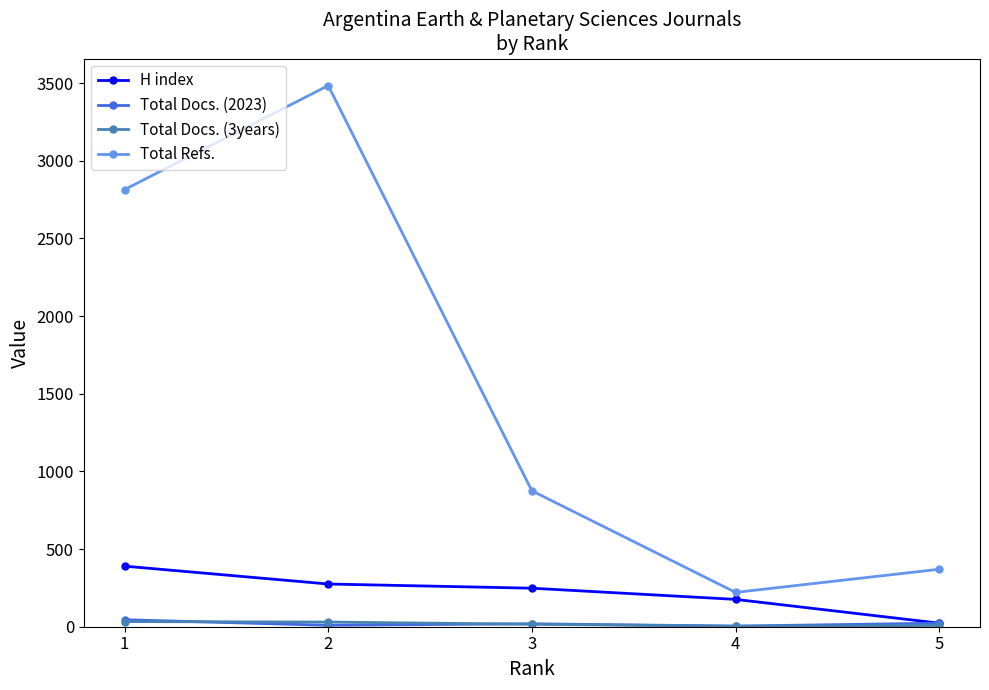

Between 1 and 4, which series saw the biggest shift?

Total Refs.